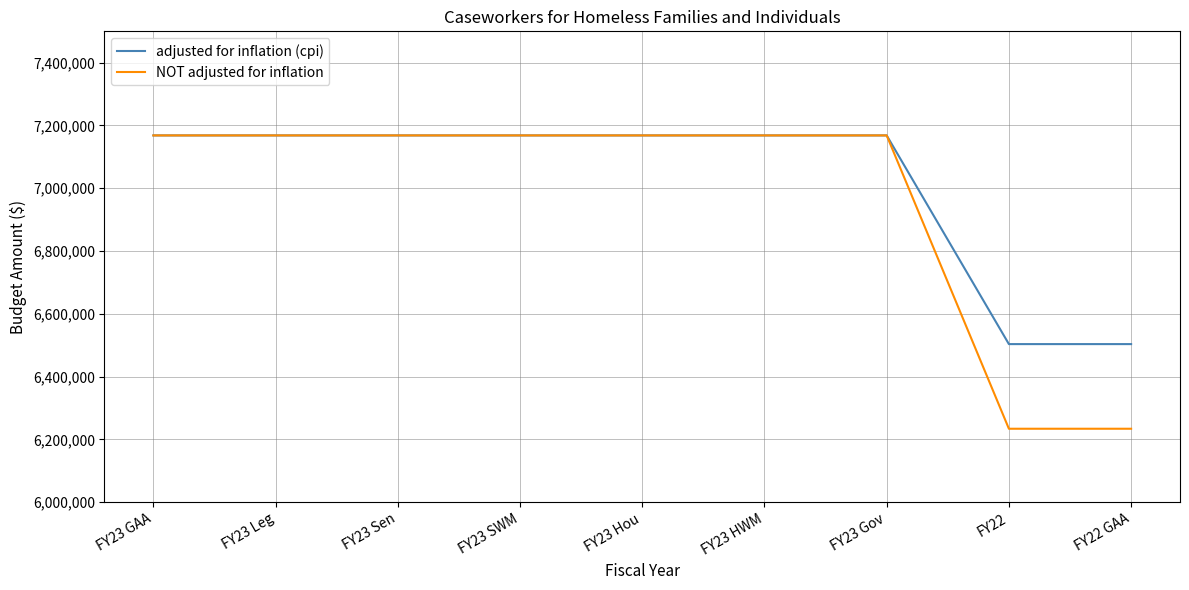

Which series has the largest range (max minus min)?

NOT adjusted for inflation